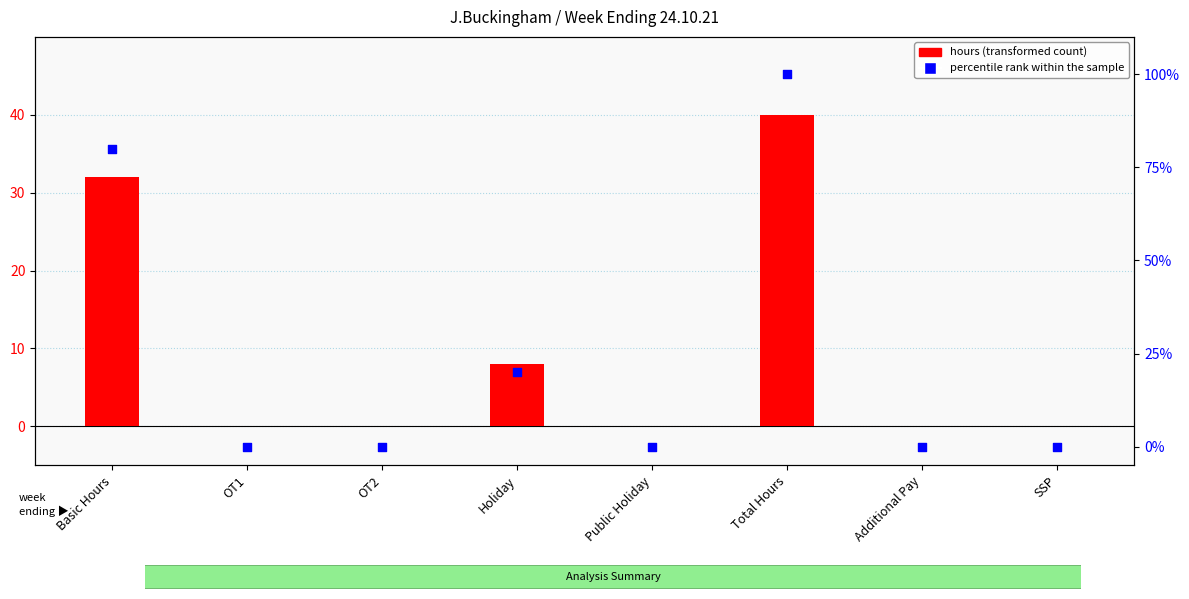

At how many categories does at least one series exceed 52?

2